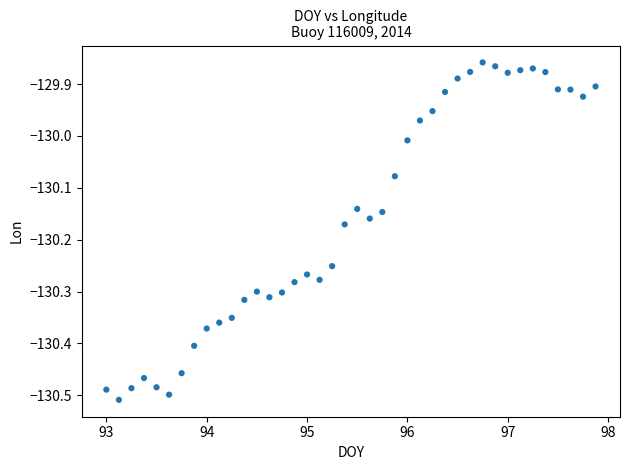

What is the range of Y values (max minus min)?

0.7